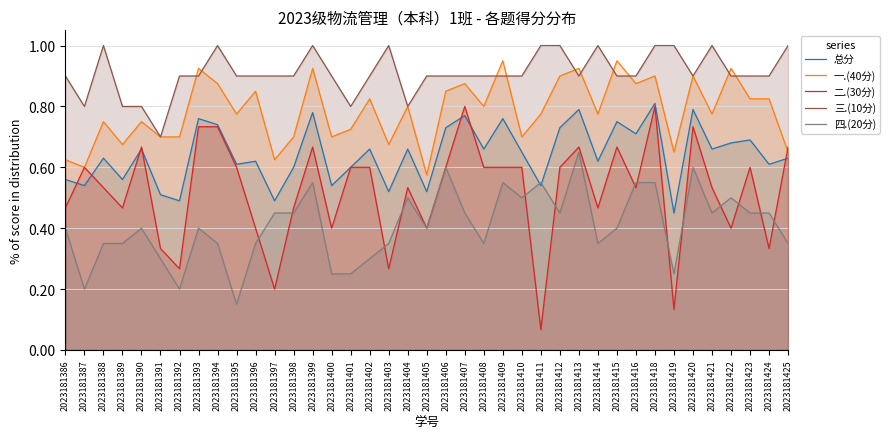

What is the value of the 三.(10分) point at the 1st from the left?

0.9